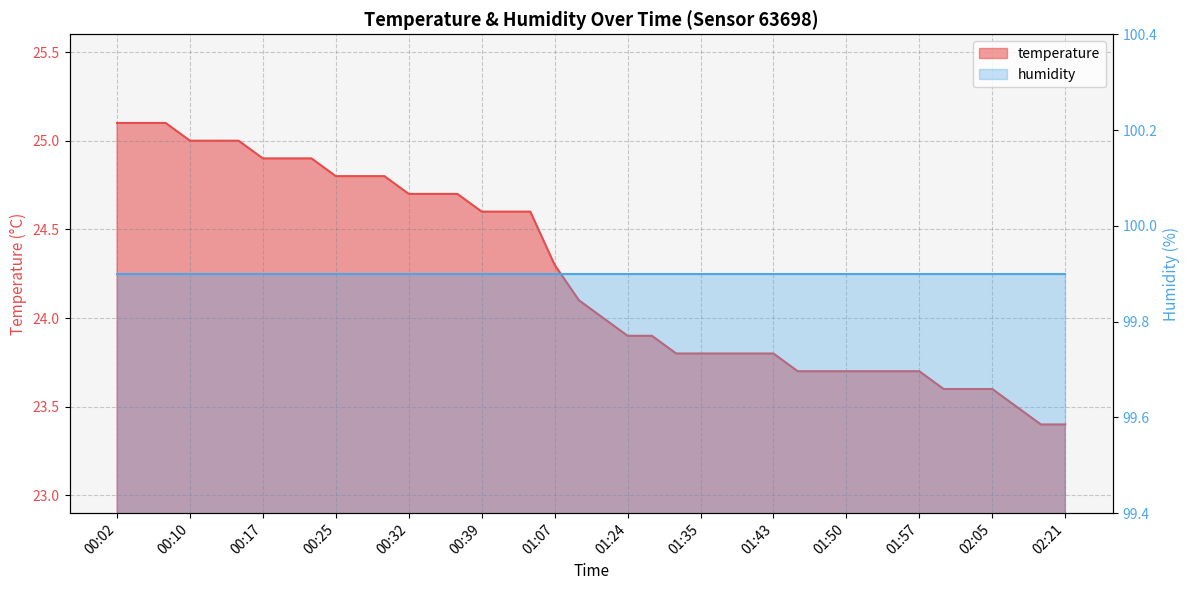

What is the difference between the values at 00:12 and 01:24?

1.1